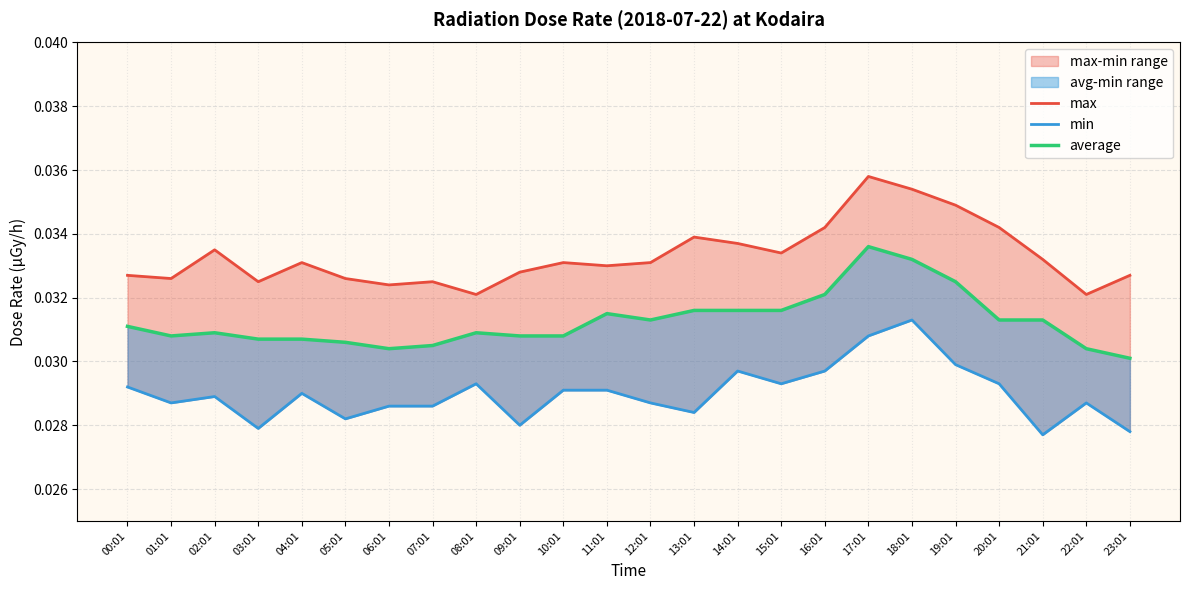

What position from the left is 12:01?

13